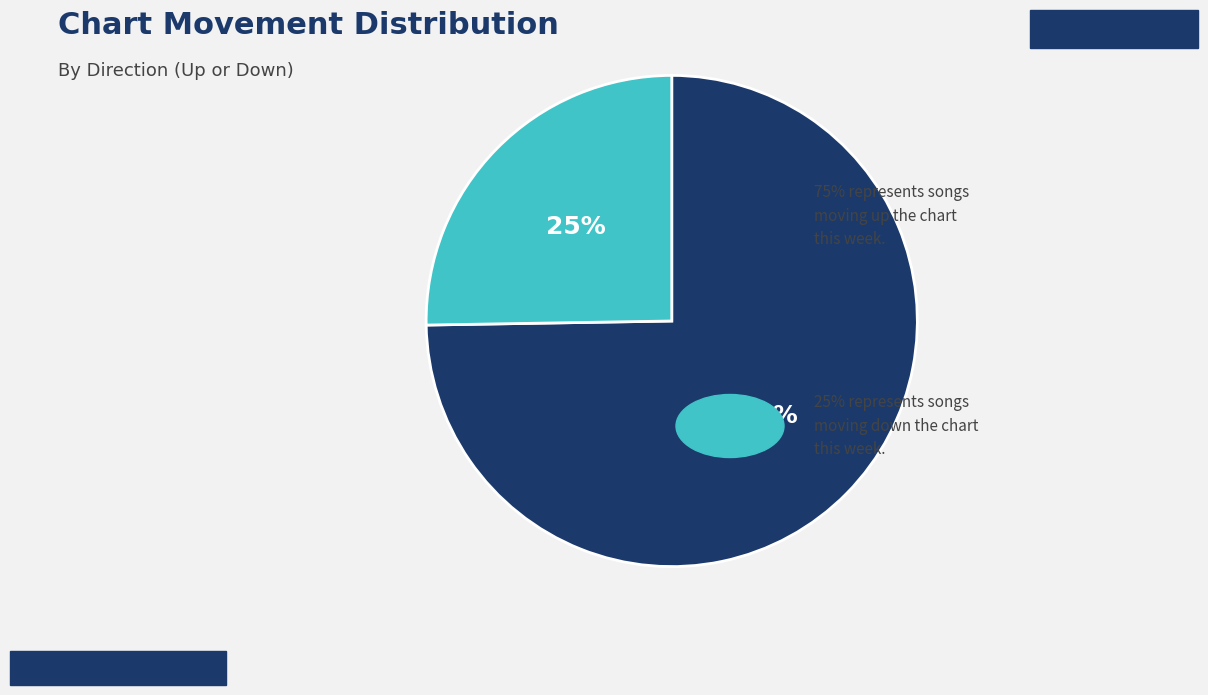

To the nearest percent, what is the average slice percentage?

50%